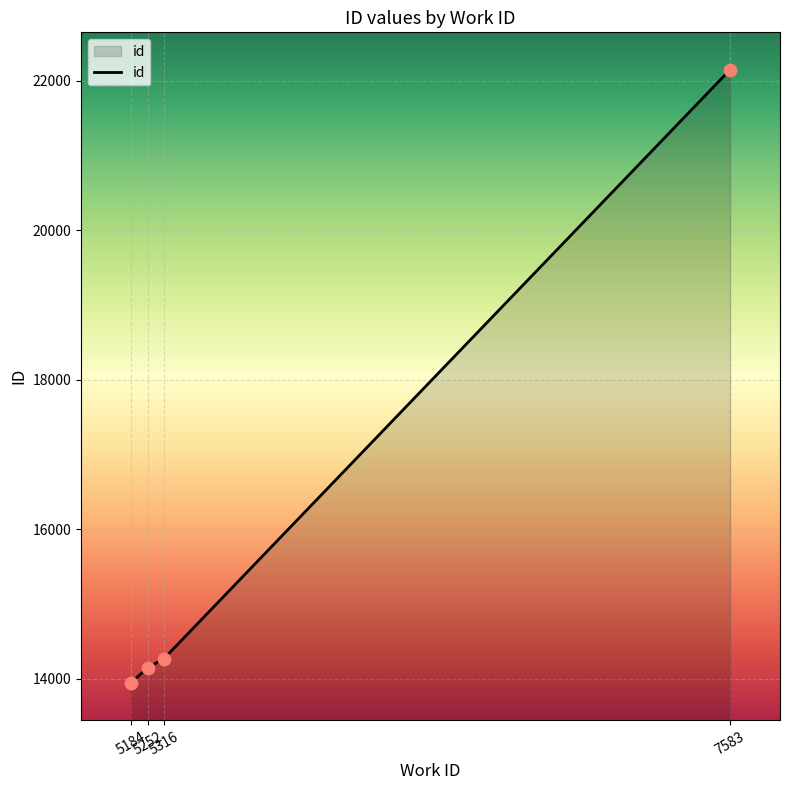

Which has a higher value, 5184 or 5316?

5316